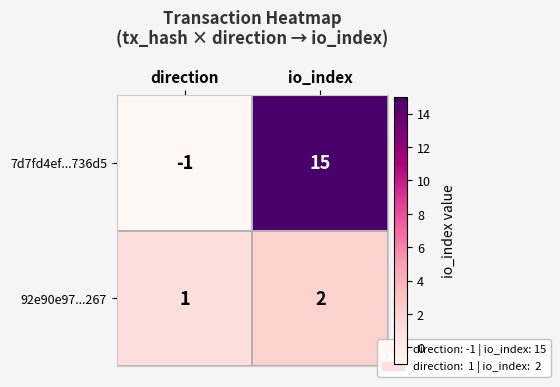

What is the sum of all 7d7fd4ef...736d5 values?

14